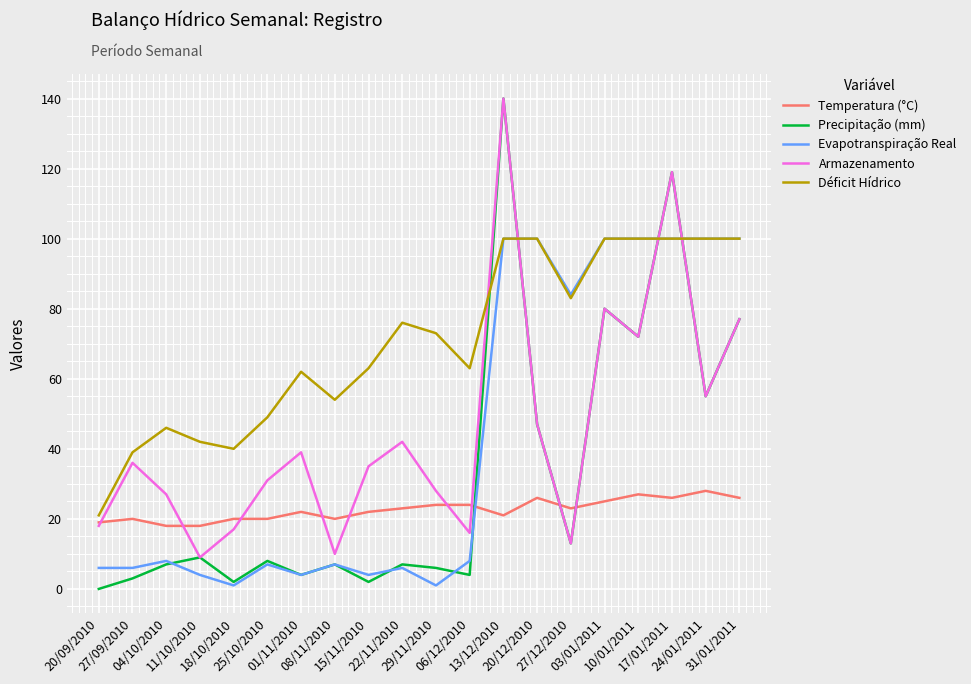

At which label is Precipitação (mm) closest to 70?

10/01/2011